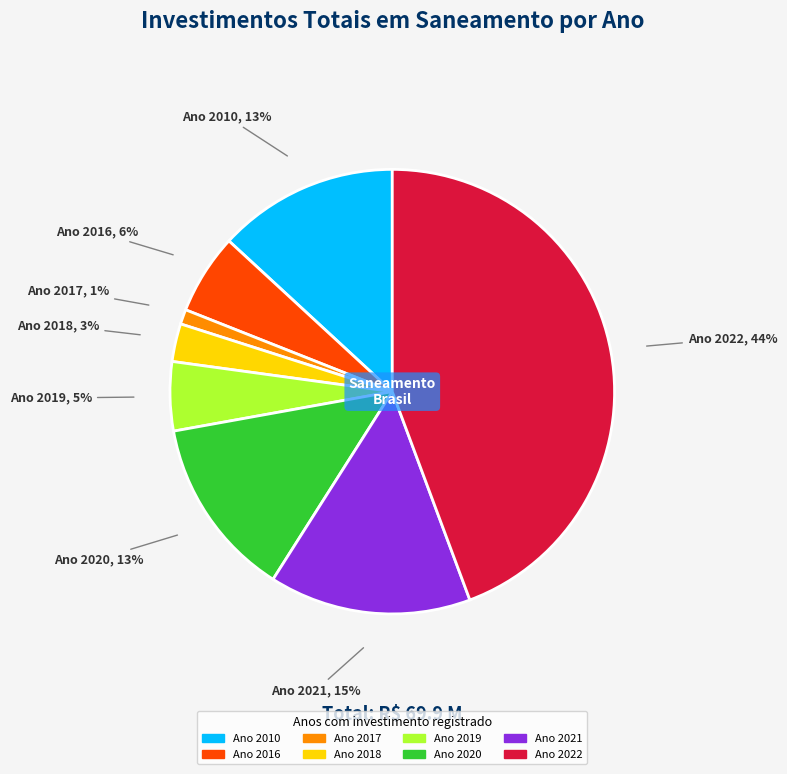

How many slices are in this pie chart?

8